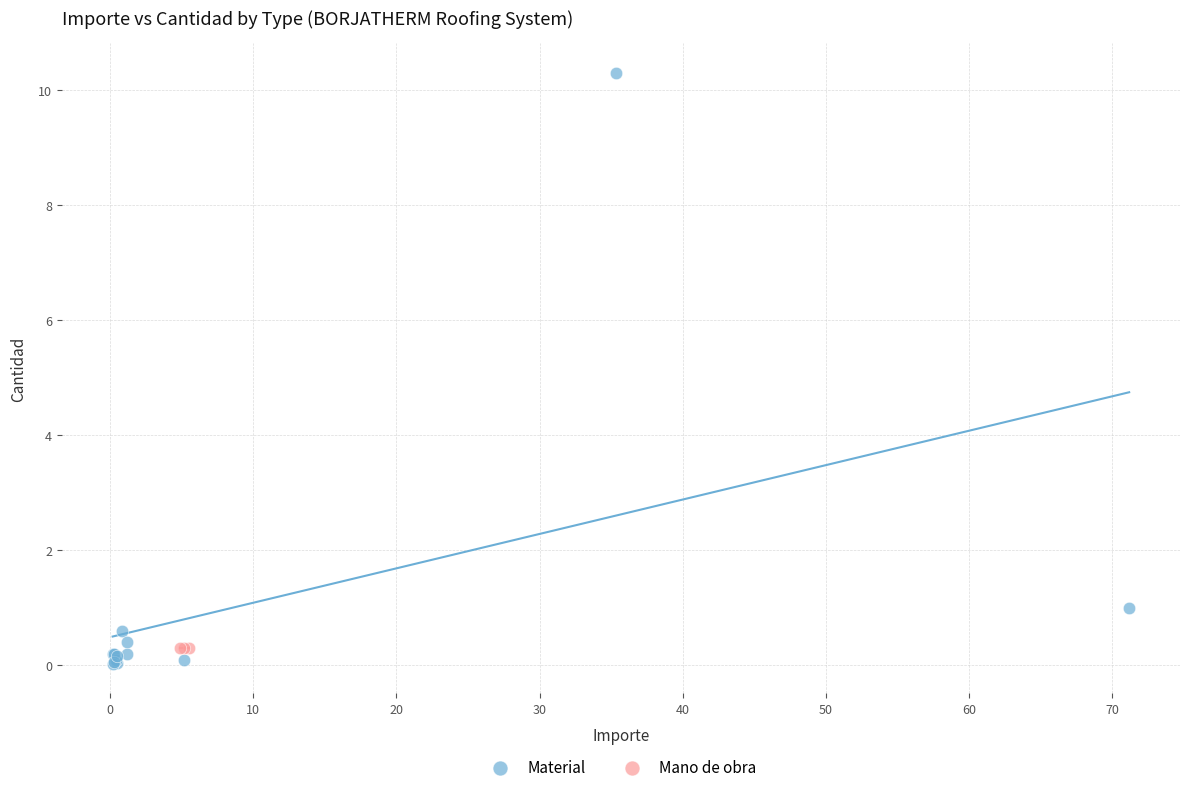

Which series contains the highest Y value?

Material